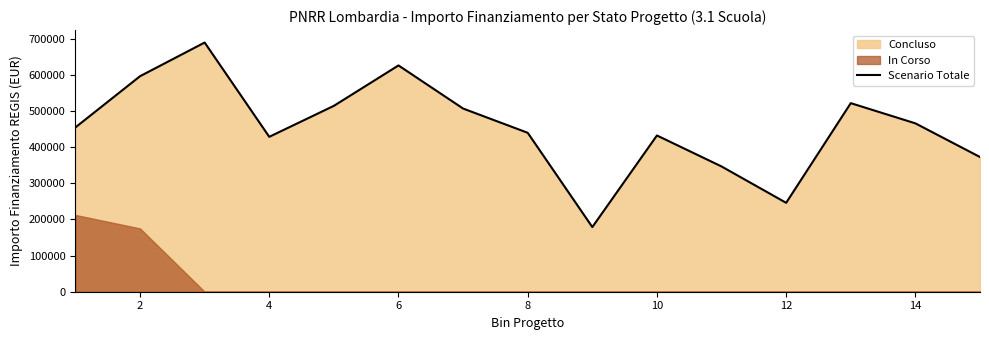

What is the minimum value for Scenario Totale?

178839.1